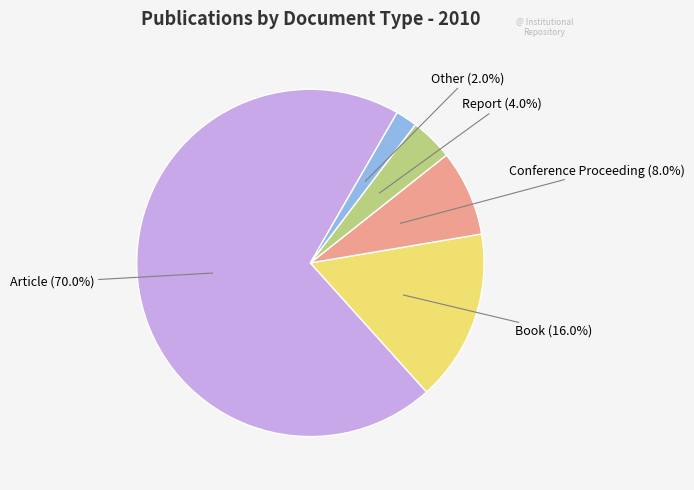

True or false: Other accounts for 2% of the total.

True